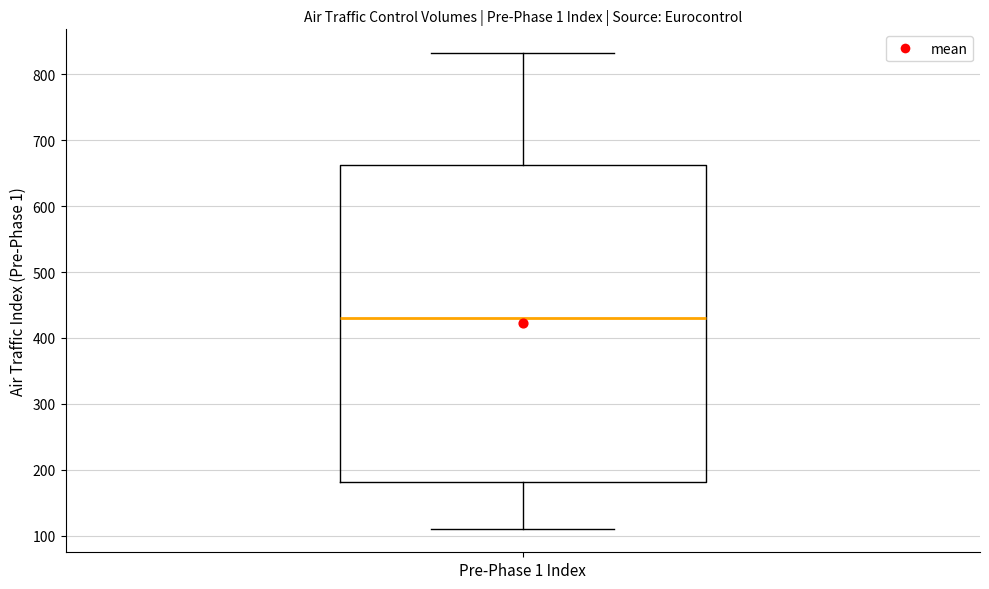

Transcribe this box plot: give where the median line is, the range the box spans, and where the two whiskers end, as read against the y-axis. The values are not printed on the chart, so give them approximately, as read against the axis.

median 430, box 180 to 660, whiskers 110 to 830